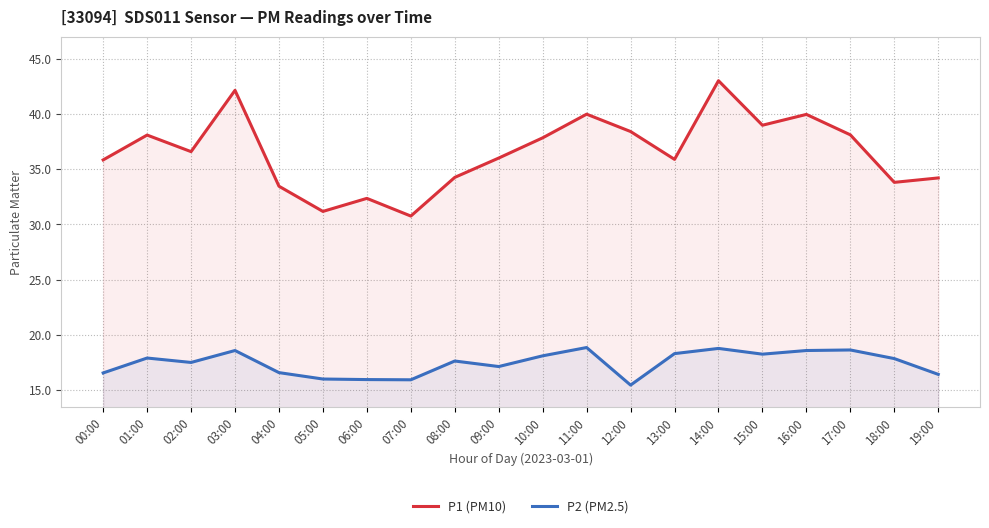

What is the difference between the maximum and minimum values in the P1 (PM10) series?

12.2